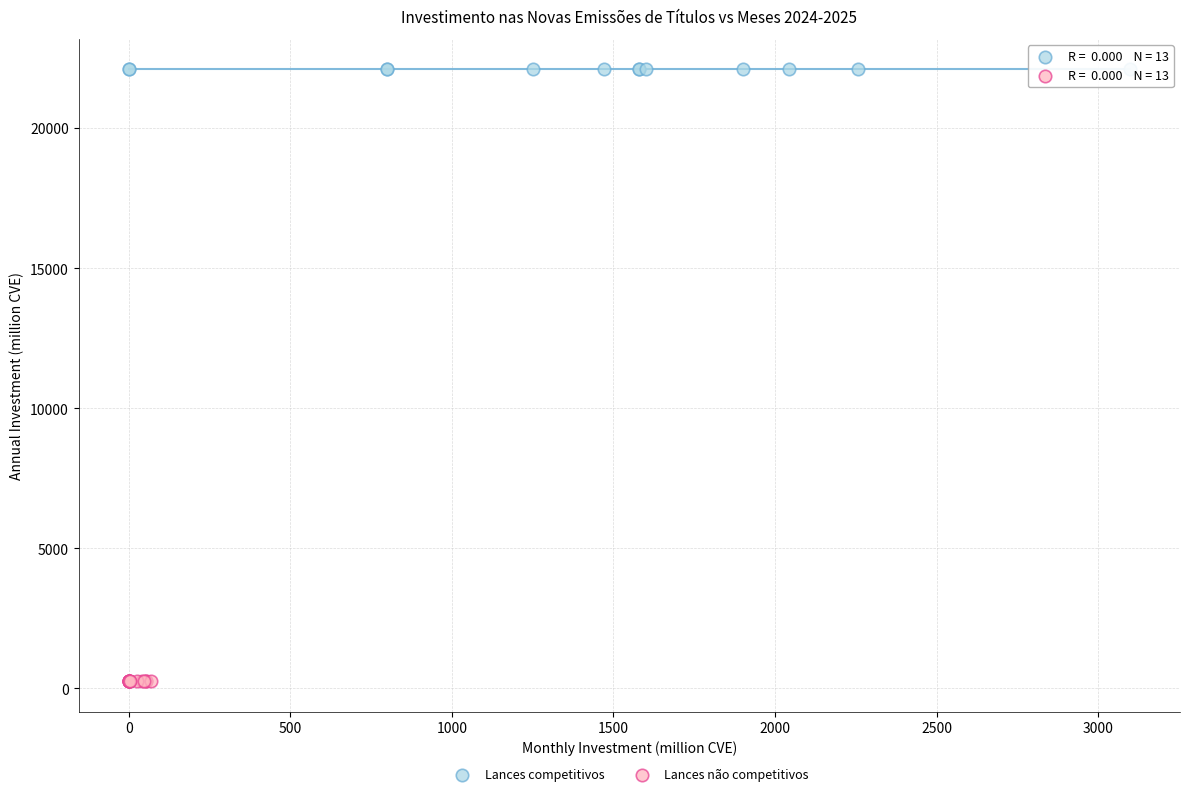

Which series contains the highest Y value?

Lances competitivos